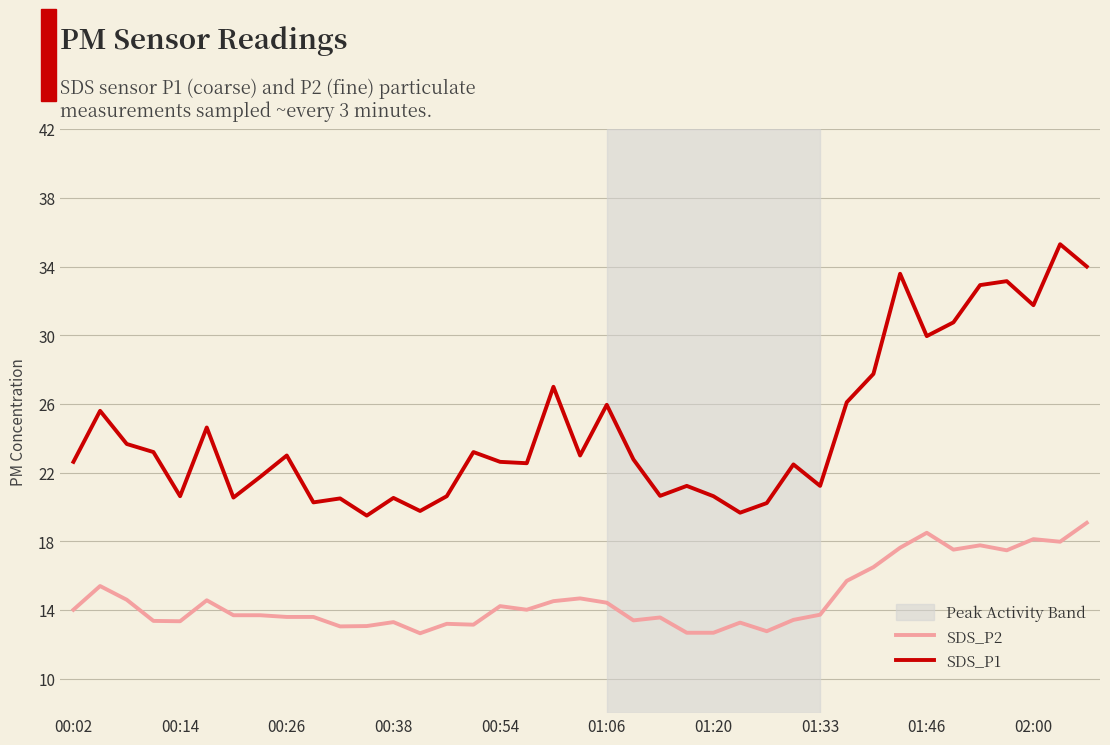

What is the smallest value displayed?

12.7